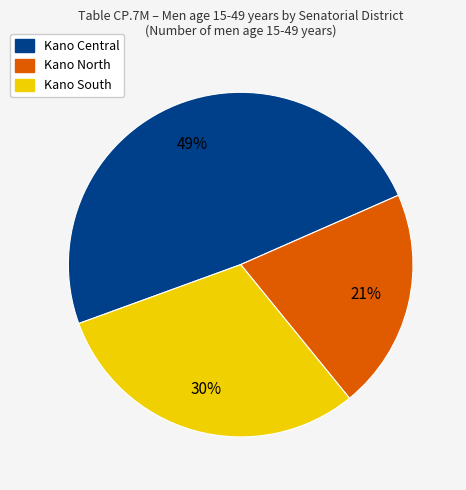

Is it true that Kano Central is 63% of the pie?

False